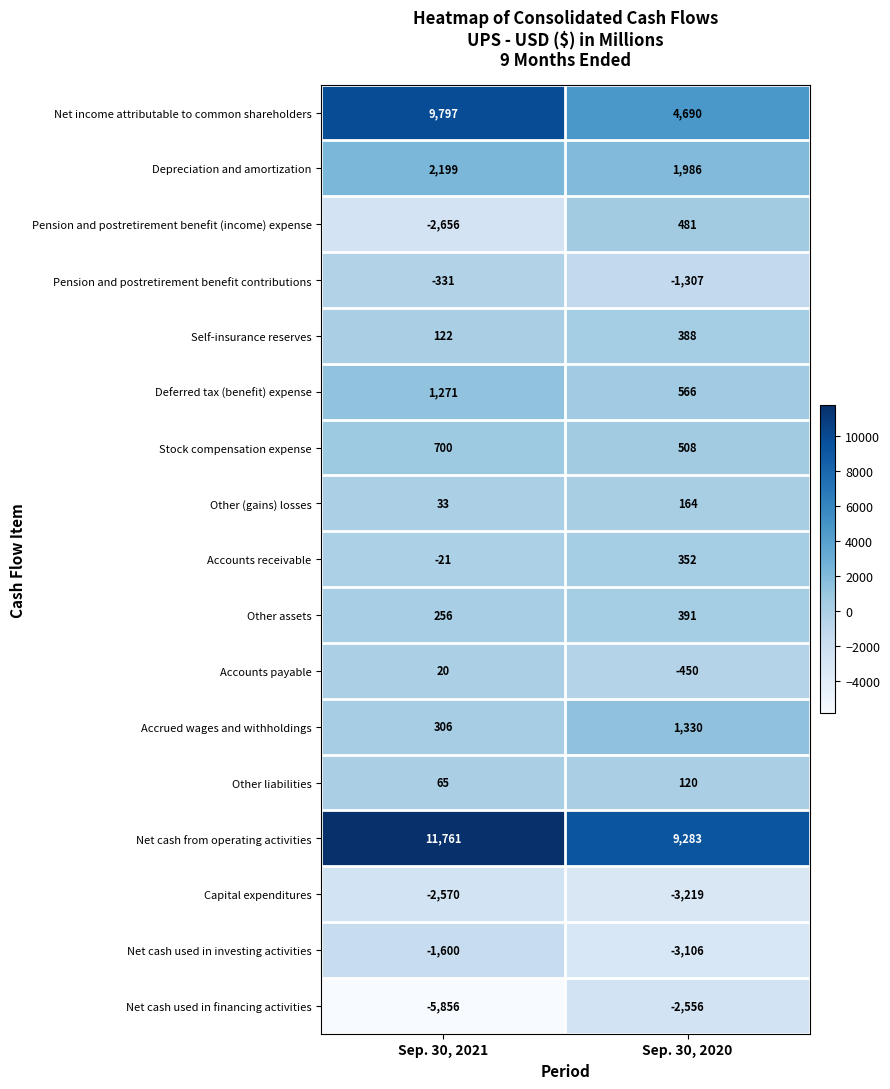

How many distinct data groups are displayed?

17